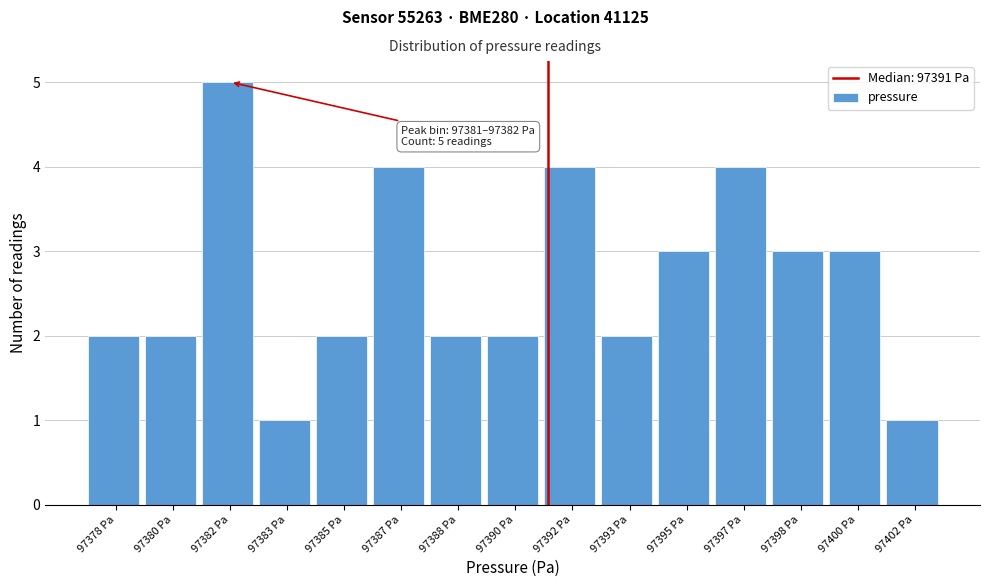

Reading left to right, transcribe all the data shown in this chart.

97378 Pa=2	97380 Pa=2	97382 Pa=5	97383 Pa=1	97385 Pa=2	97387 Pa=4	97388 Pa=2	97390 Pa=2	97392 Pa=4	97393 Pa=2	97395 Pa=3	97397 Pa=4	97398 Pa=3	97400 Pa=3	97402 Pa=1